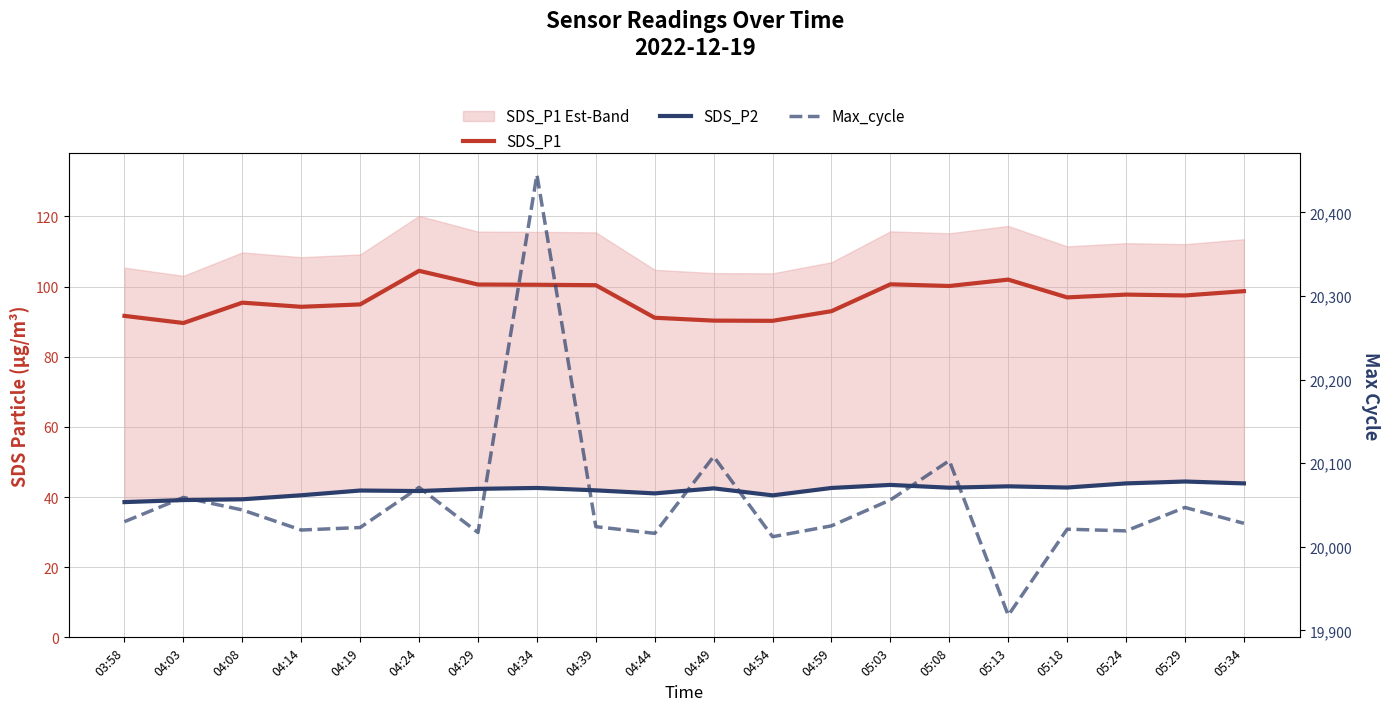

Reading left to right, transcribe all the data shown in this chart.

SDS_P1: 03:58=91.6	04:03=89.6	04:08=95.4	04:14=94.2	04:19=94.9	04:24=104.5	04:29=100.6	04:34=100.5	04:39=100.4	04:44=91.1	04:49=90.3	04:54=90.2	04:59=93.0	05:03=100.6	05:08=100.2	05:13=102.0	05:18=96.9	05:24=97.7	05:29=97.5	05:34=98.7
SDS_P2: 03:58=38.5	04:03=39.1	04:08=39.4	04:14=40.5	04:19=41.9	04:24=41.7	04:29=42.3	04:34=42.6	04:39=41.9	04:44=41.0	04:49=42.5	04:54=40.5	04:59=42.6	05:03=43.5	05:08=42.6	05:13=43.0	05:18=42.7	05:24=43.9	05:29=44.4	05:34=43.9
Max_cycle: 03:58=20030.0	04:03=20059.0	04:08=20044.0	04:14=20020.0	04:19=20023.0	04:24=20071.0	04:29=20017.0	04:34=20445.0	04:39=20024.0	04:44=20016.0	04:49=20108.0	04:54=20012.0	04:59=20025.0	05:03=20056.0	05:08=20103.0	05:13=19918.0	05:18=20021.0	05:24=20019.0	05:29=20047.0	05:34=20028.0